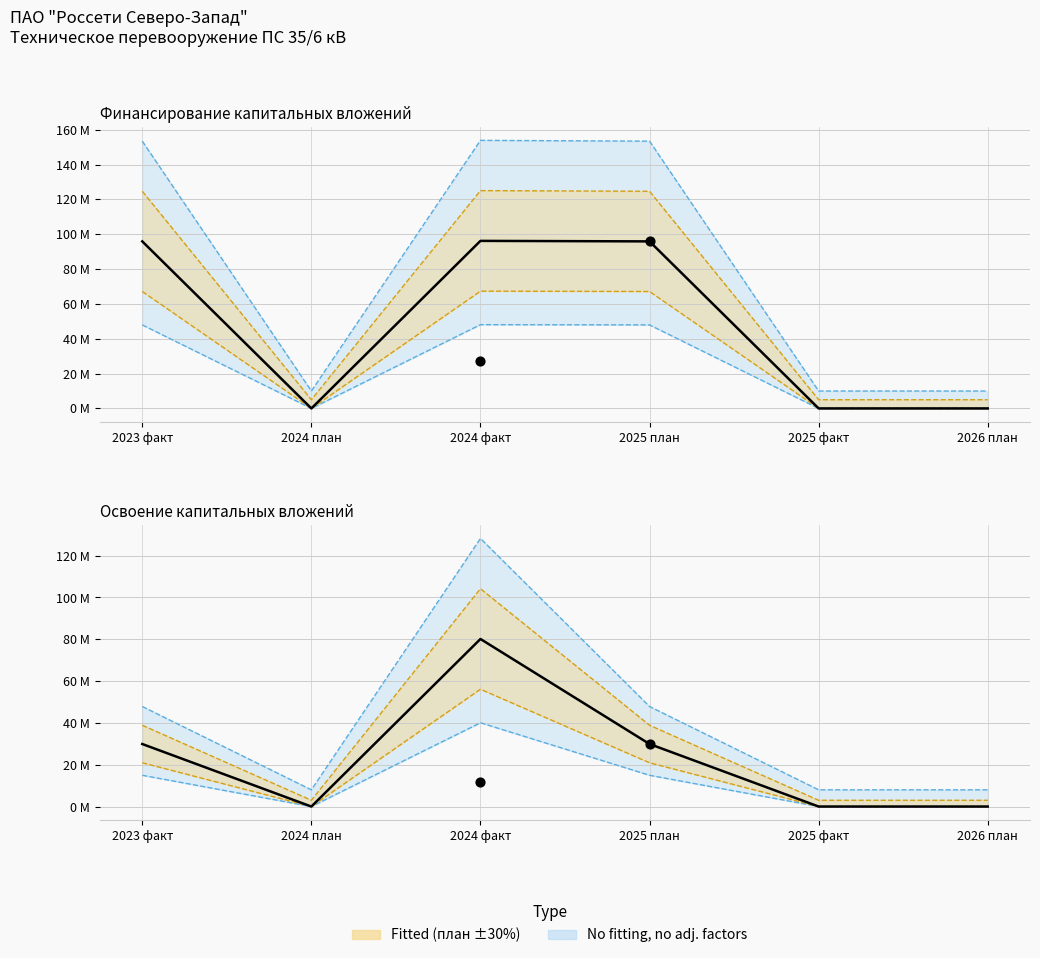

Is the value of Финансирование - план at 2025 план greater than the value of Освоение - план at 2023 факт?

Yes